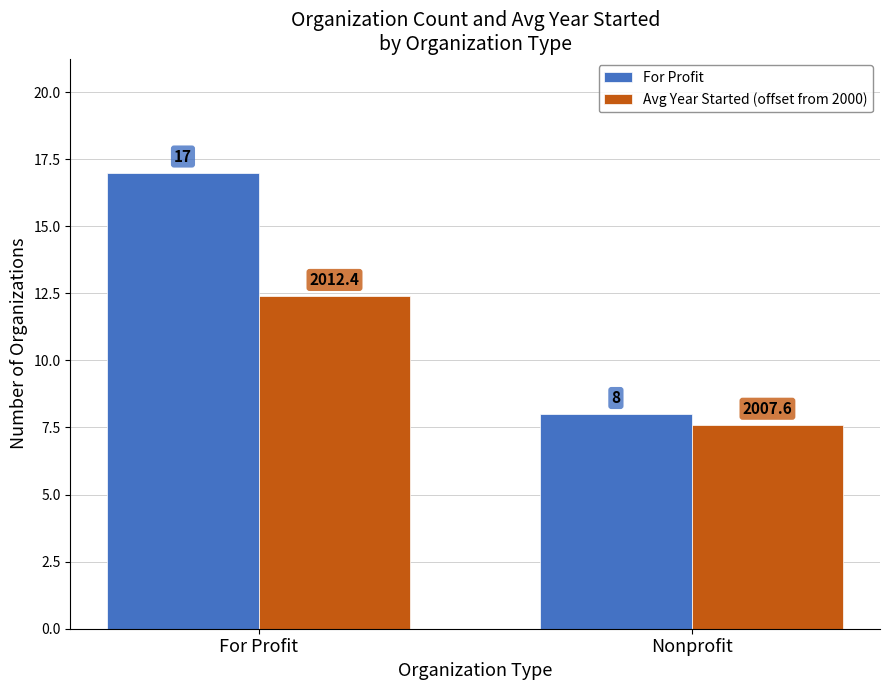

Rank the series at Nonprofit from highest to lowest value.

For Profit, Avg Year Started (offset from 2000)